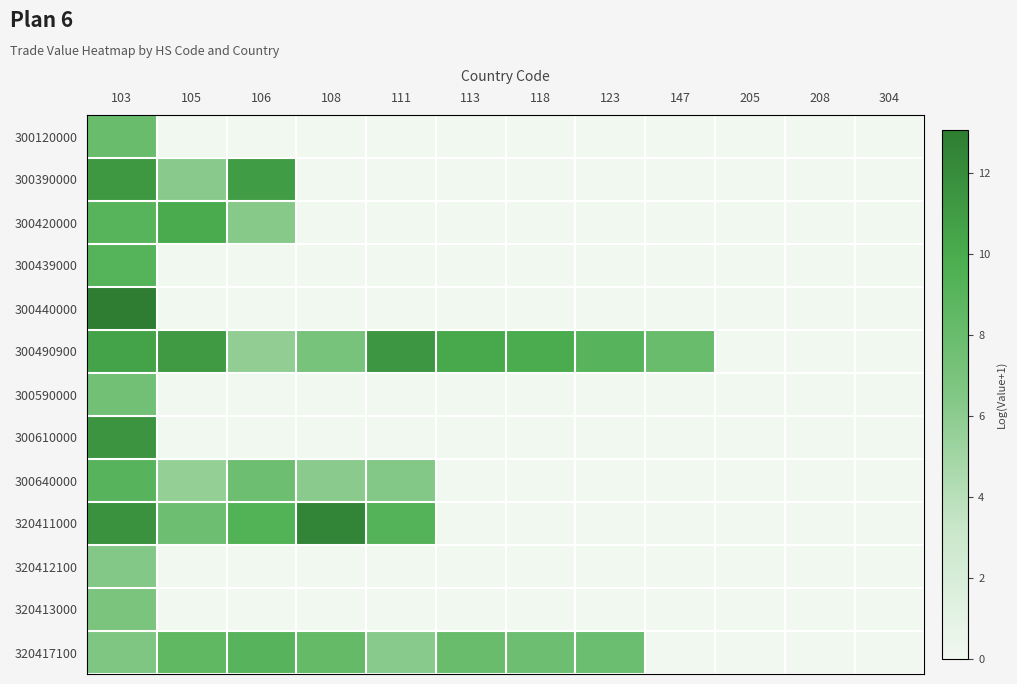

Which category has the lowest value across all series?

105